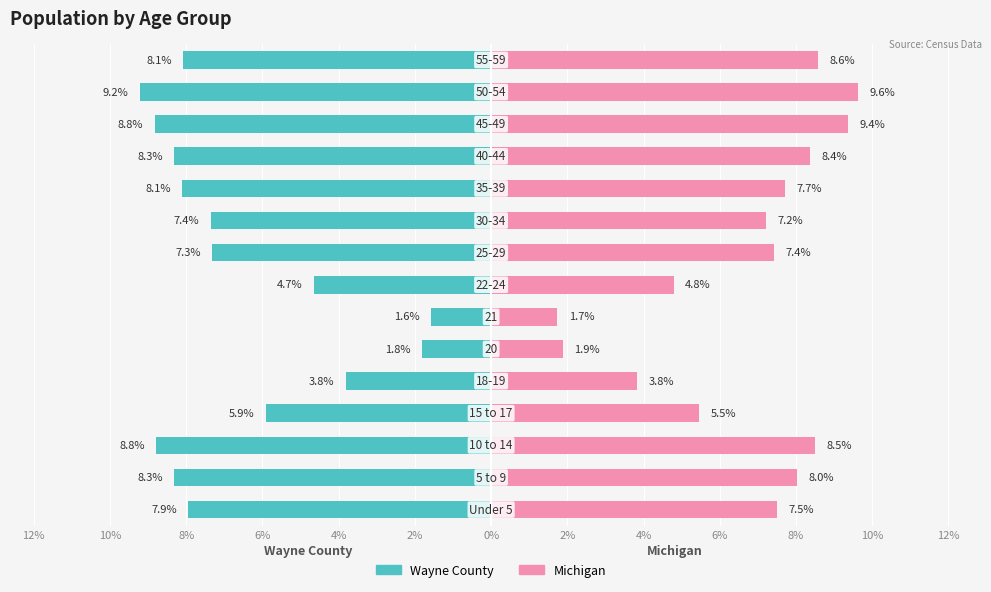

What are all the series names shown in the legend?

Wayne County, Michigan